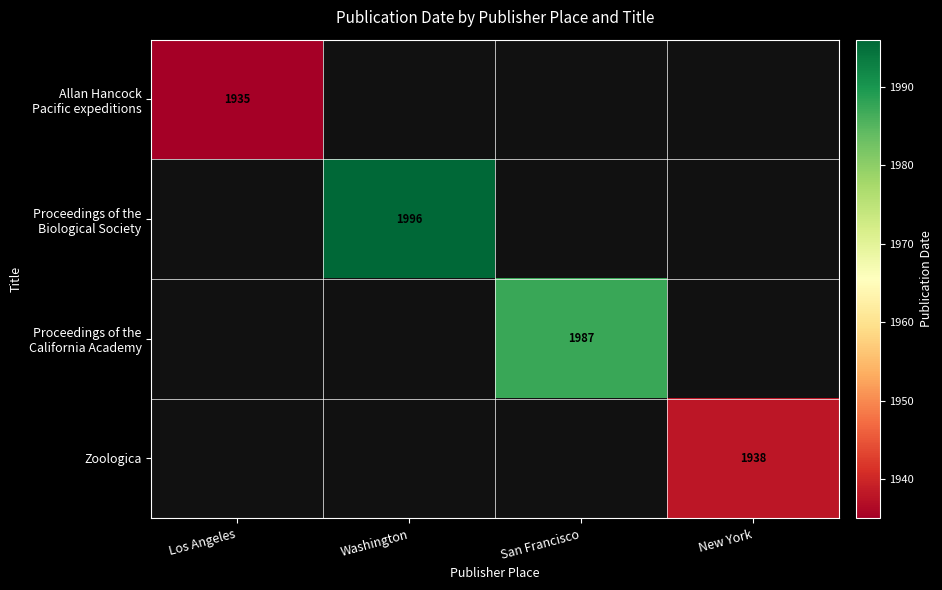

Rank the categories by Allan Hancock Pacific expeditions value from highest to lowest.

Los Angeles, Washington, San Francisco, New York